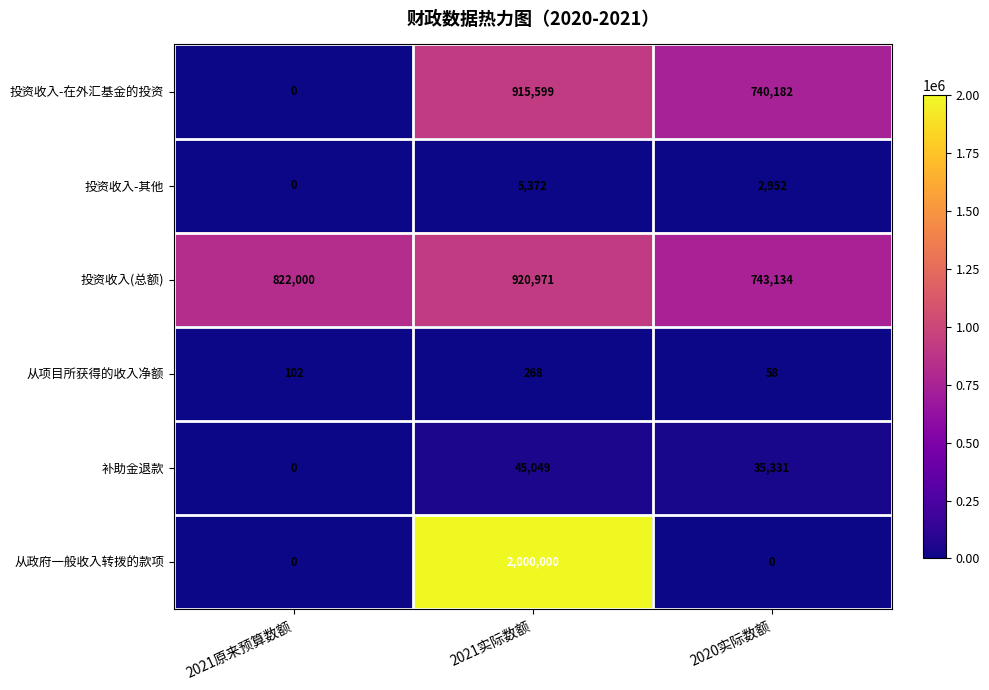

Rank the series by their maximum value, from lowest to highest.

从项目所获得的收入净额, 投资收入-其他, 补助金退款, 投资收入-在外汇基金的投资, 投资收入(总额), 从政府一般收入转拨的款项